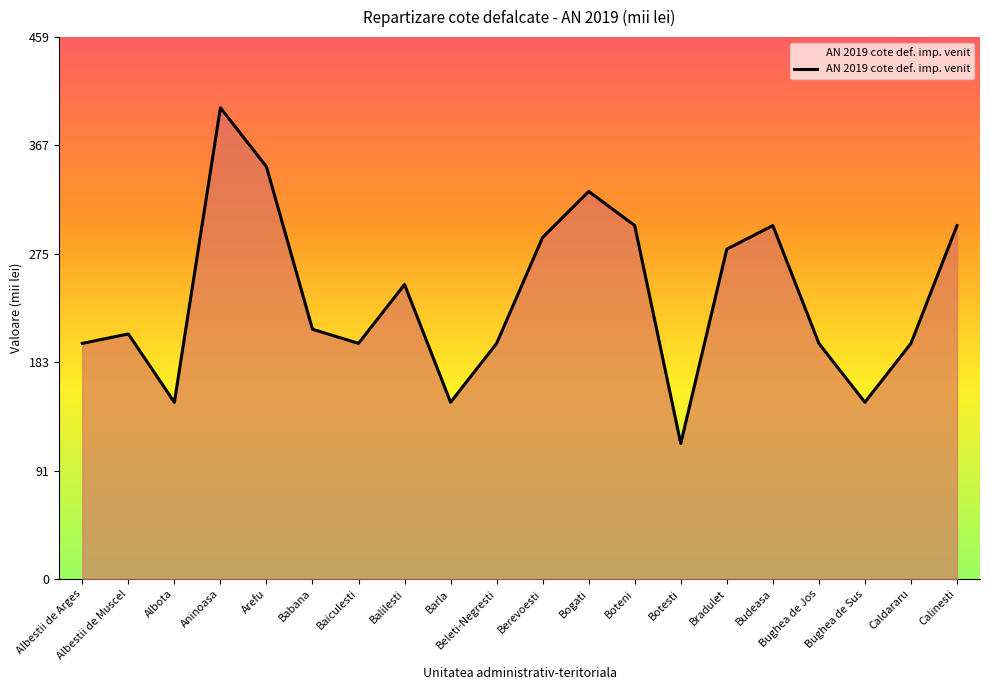

Read the value at Aninoasa.

400